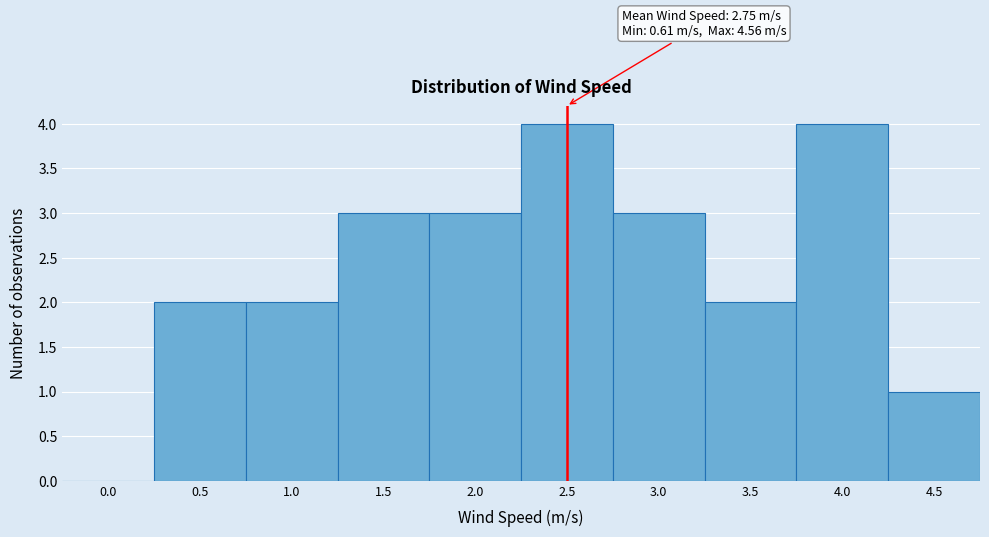

Reading left to right, what are all the values shown in this chart?

0.0=0	0.5=2	1.0=2	1.5=3	2.0=3	2.5=4	3.0=3	3.5=2	4.0=4	4.5=1